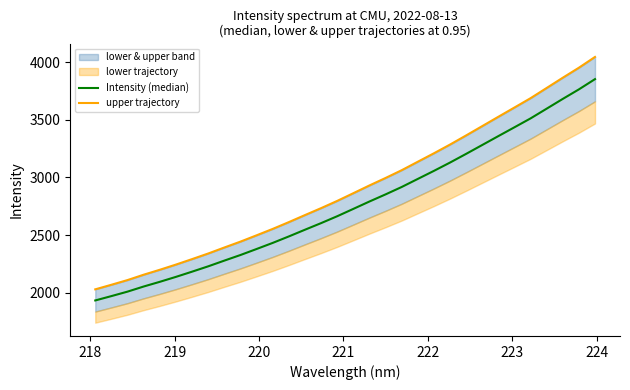

What is the average value of the Intensity (median) series?

2764.9